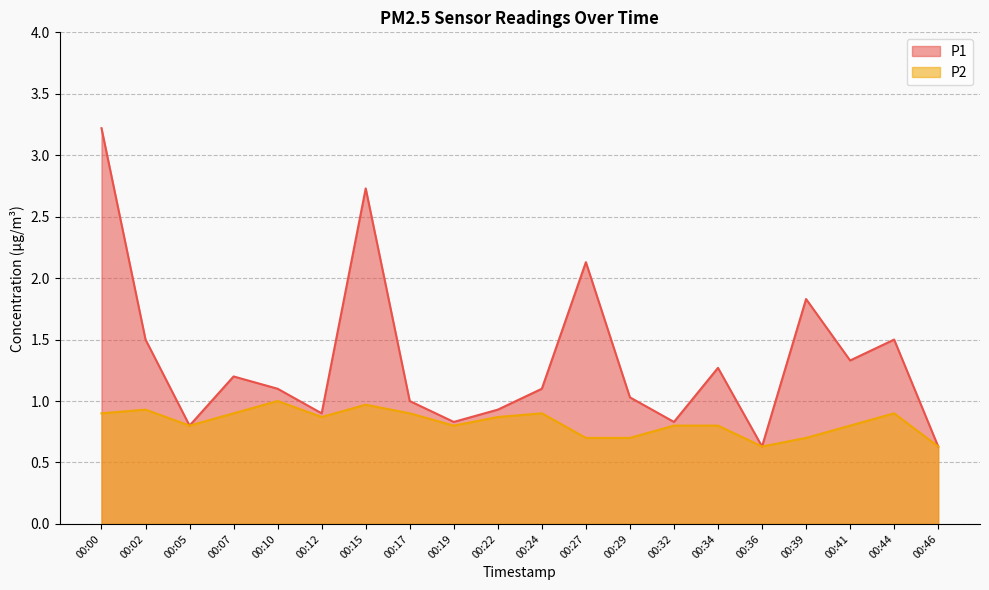

Which series has the largest total across all categories?

P1